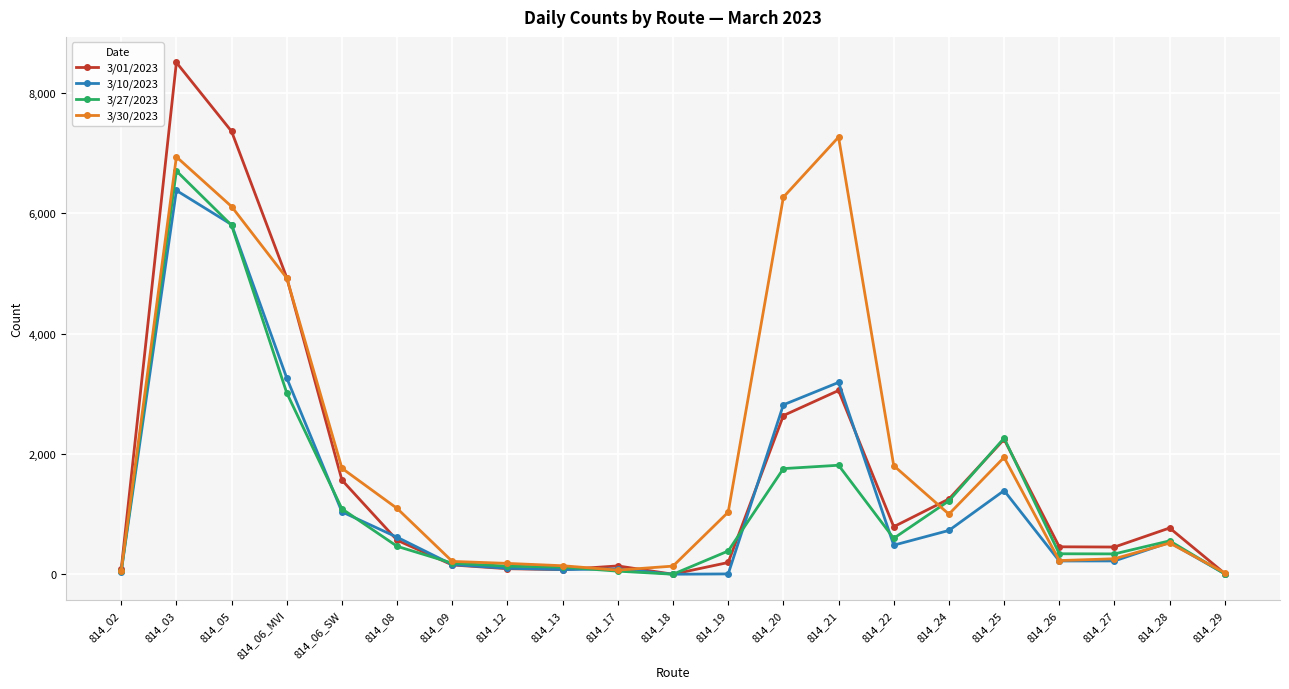

Does the chart have visible grid lines?

Yes